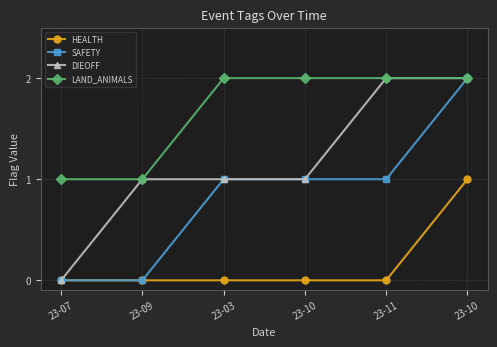

What is the sum of the DIEOFF values at 23-07 and 23-10?

2